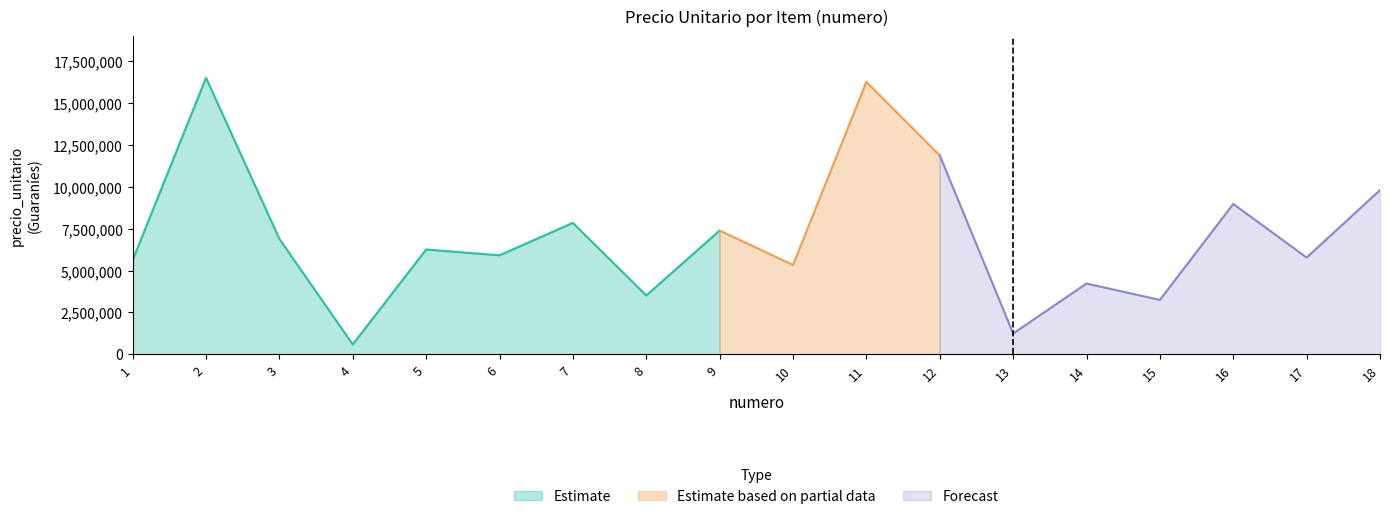

The value of Estimate at 8 is 3511500. True or false?

True